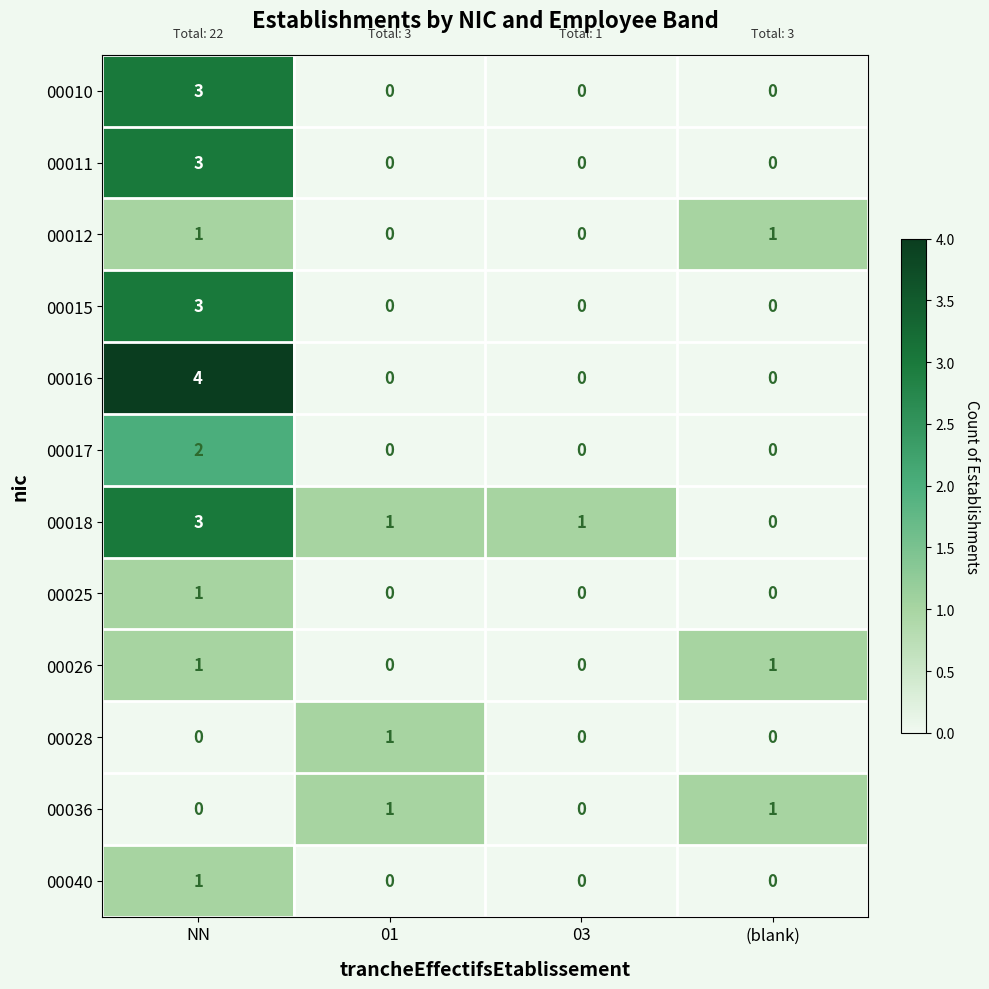

Between NN and 01, which series saw the biggest shift?

00016